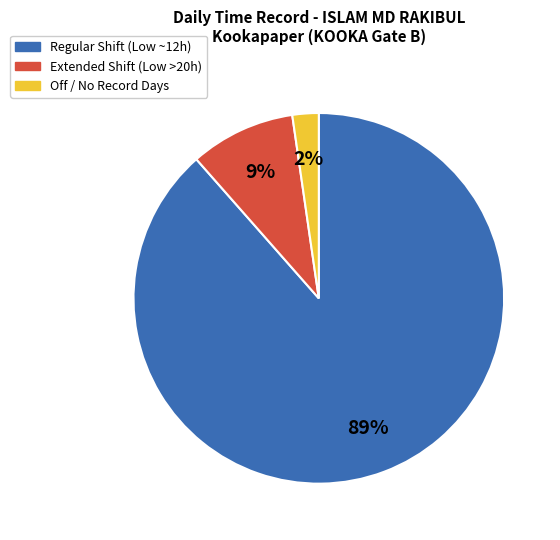

Is there a majority slice in this chart?

Yes